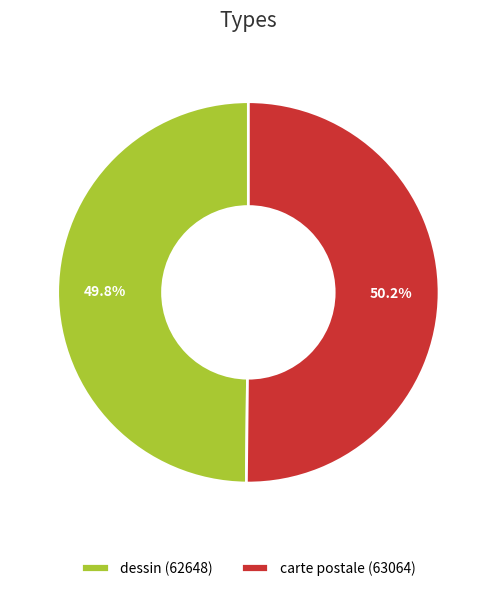

What percentage is the dessin slice, to the nearest percent?

50%